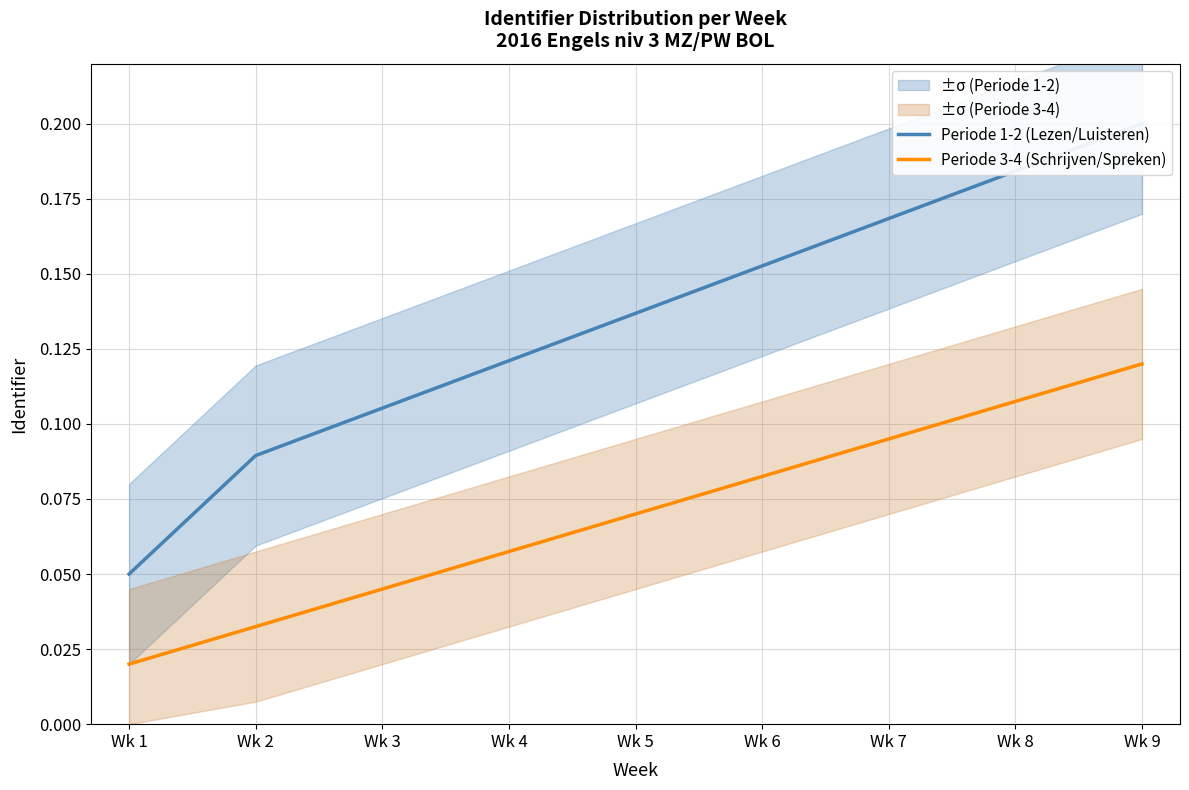

What is the sum of the Periode 3-4 (Schrijven/Spreken) values at Wk 3 and Wk 9?

0.2